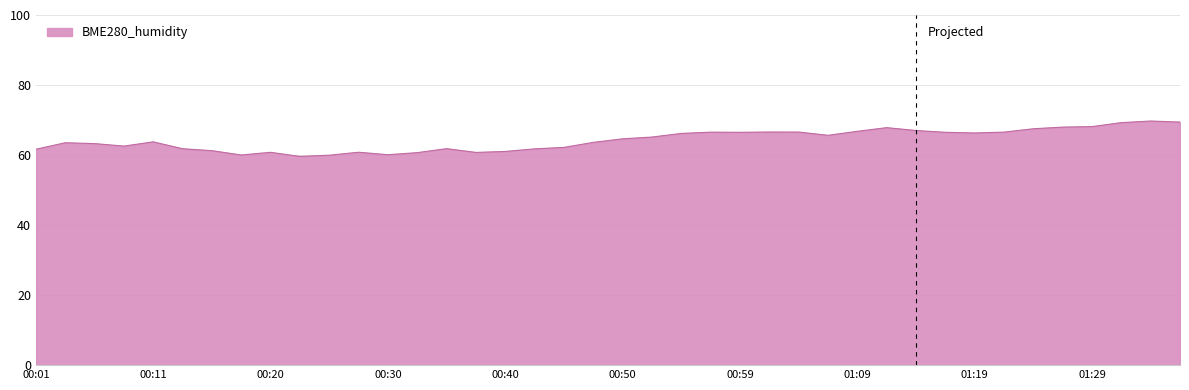

What is the difference between the maximum and minimum values?

10.1